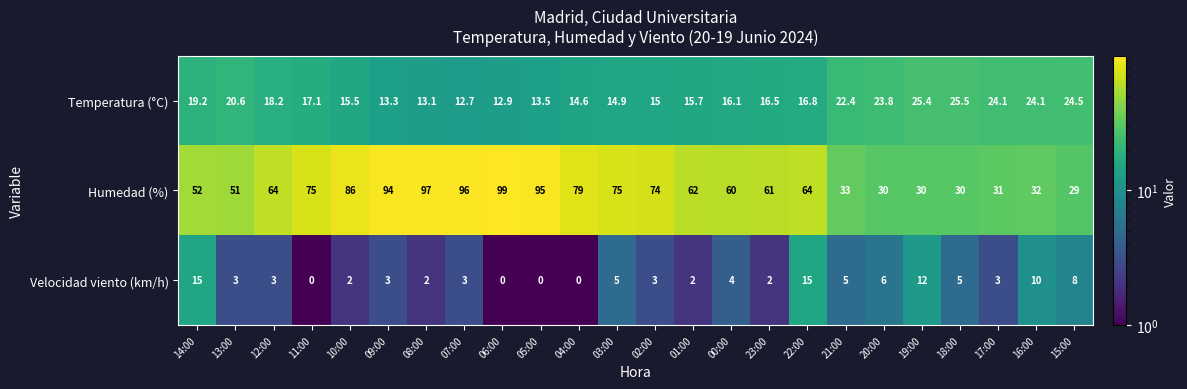

Where does the Temperatura (°C) series first go above 16?

14:00